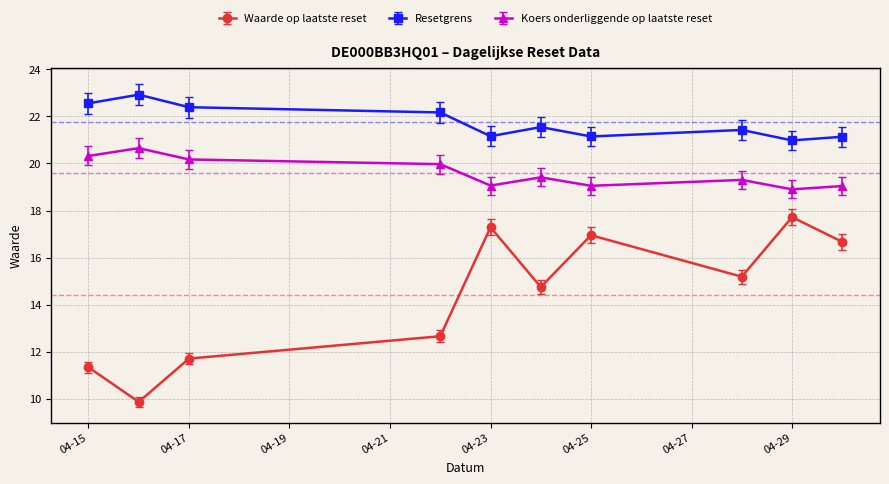

What is the minimum value for Waarde op laatste reset?

9.9